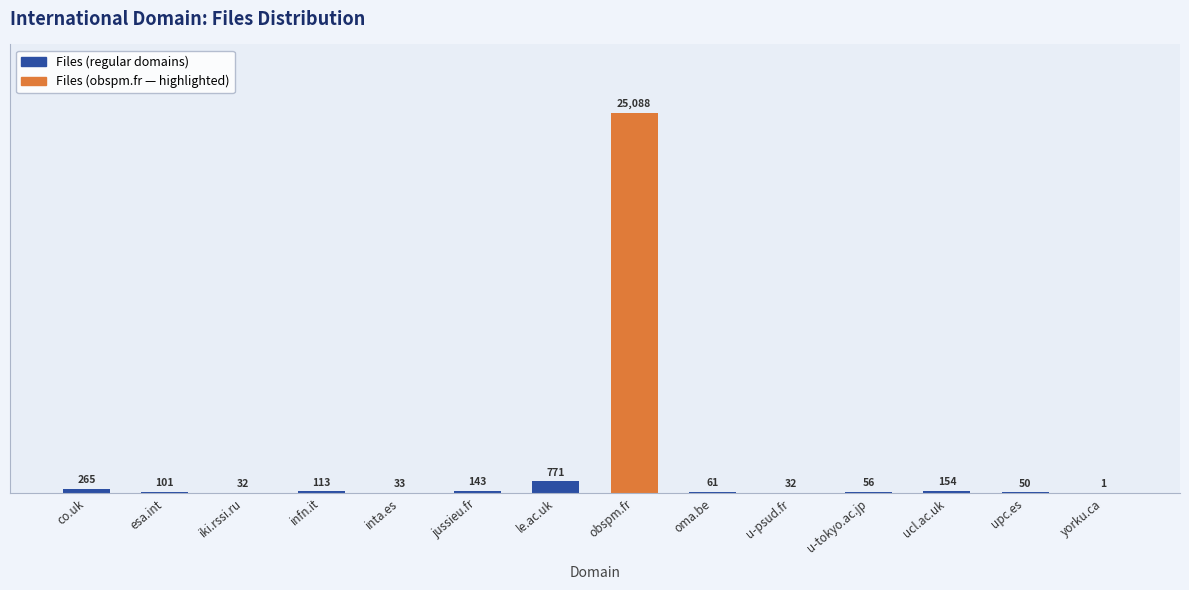

What is the greatest value displayed?

25088